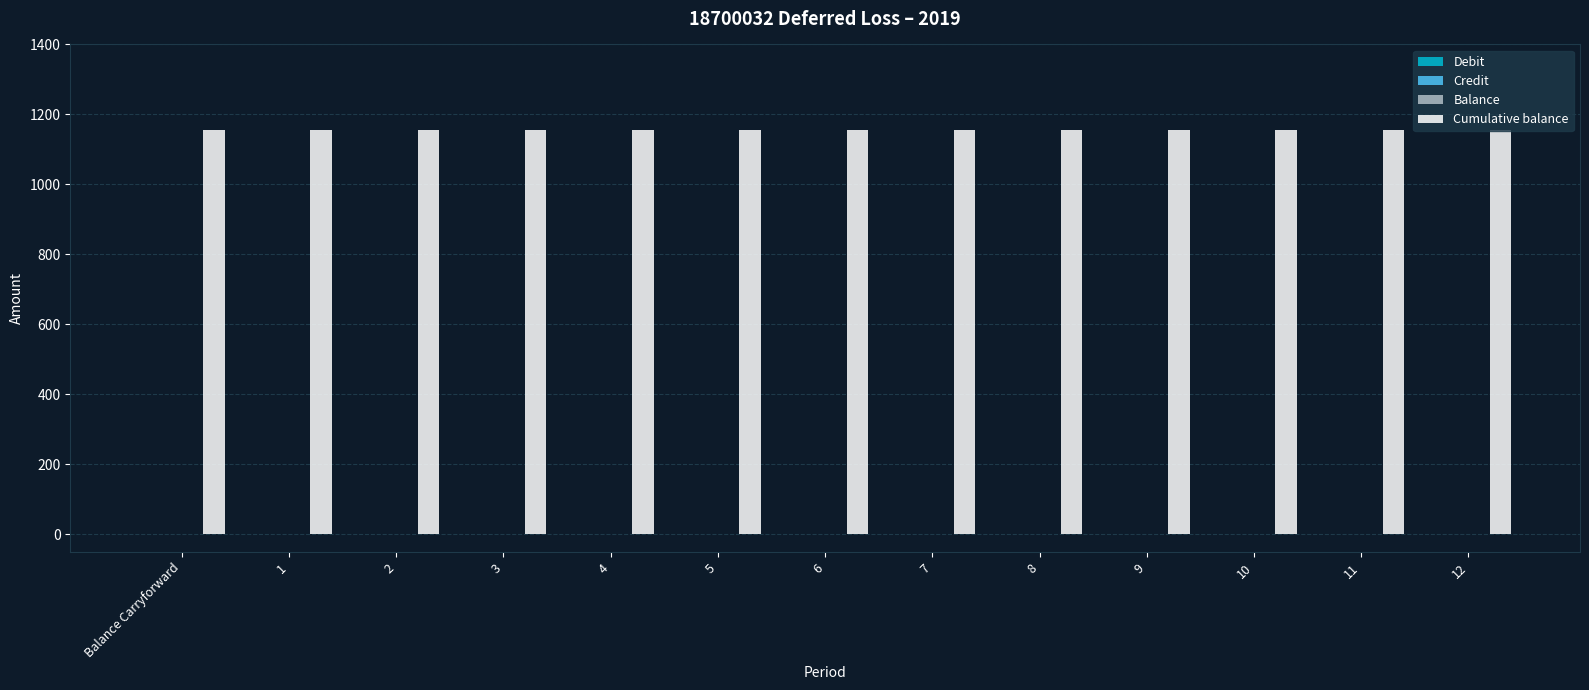

Reading right to left, list all the values displayed in this chart.

Debit: 0.0	0.0	0.0	0.0	0.0	0.0	0.0	0.0	0.0	0.0	0.0	0.0	0.0
Credit: 0.0	0.0	0.0	0.0	0.0	0.0	0.0	0.0	0.0	0.0	0.0	0.0	0.0
Balance: 0.0	0.0	0.0	0.0	0.0	0.0	0.0	0.0	0.0	0.0	0.0	0.0	0.0
Cumulative balance: 1156.6	1156.6	1156.6	1156.6	1156.6	1156.6	1156.6	1156.6	1156.6	1156.6	1156.6	1156.6	1156.6